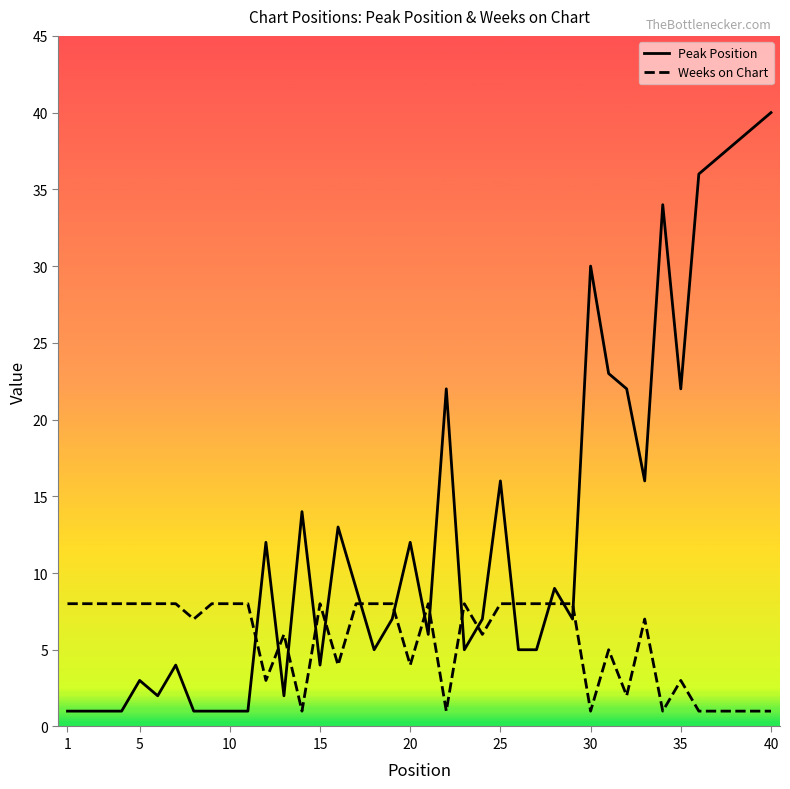

How many intersections are there between Weeks on Chart and Peak Position?

15